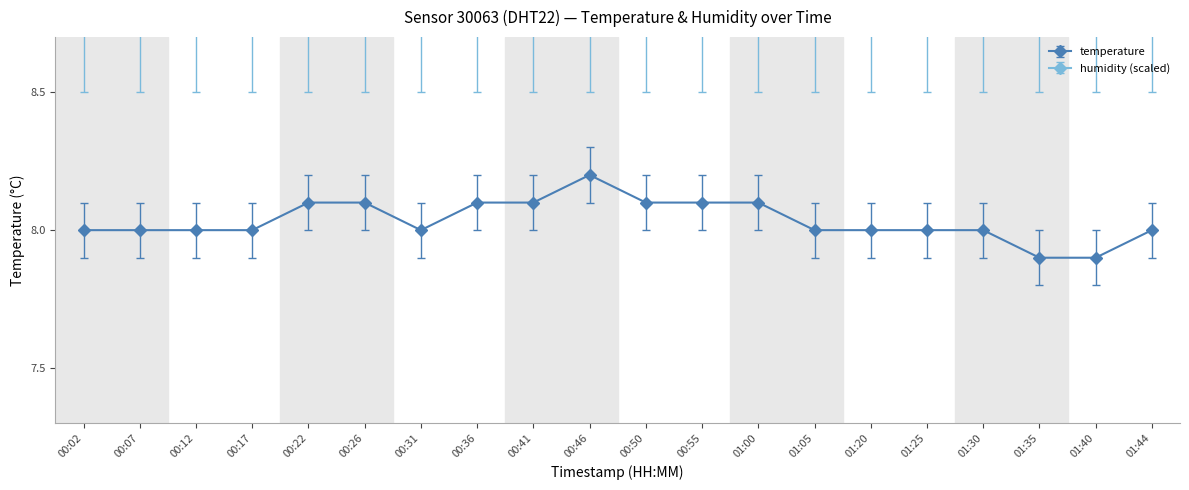

Does the chart display data point markers on the line(s)?

Yes